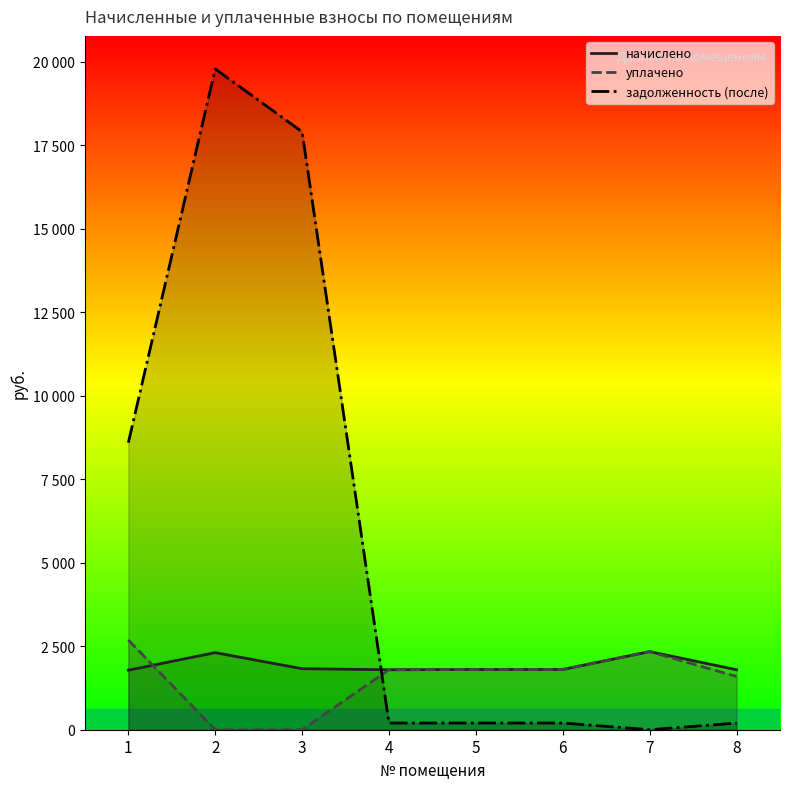

Rank the series at 5 from highest to lowest value.

начислено, уплачено, задолженность (после)